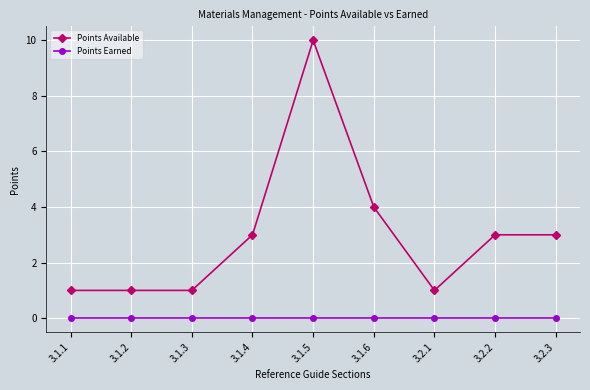

The Points Available series shows 1 at 3.1.1. True or false?

True